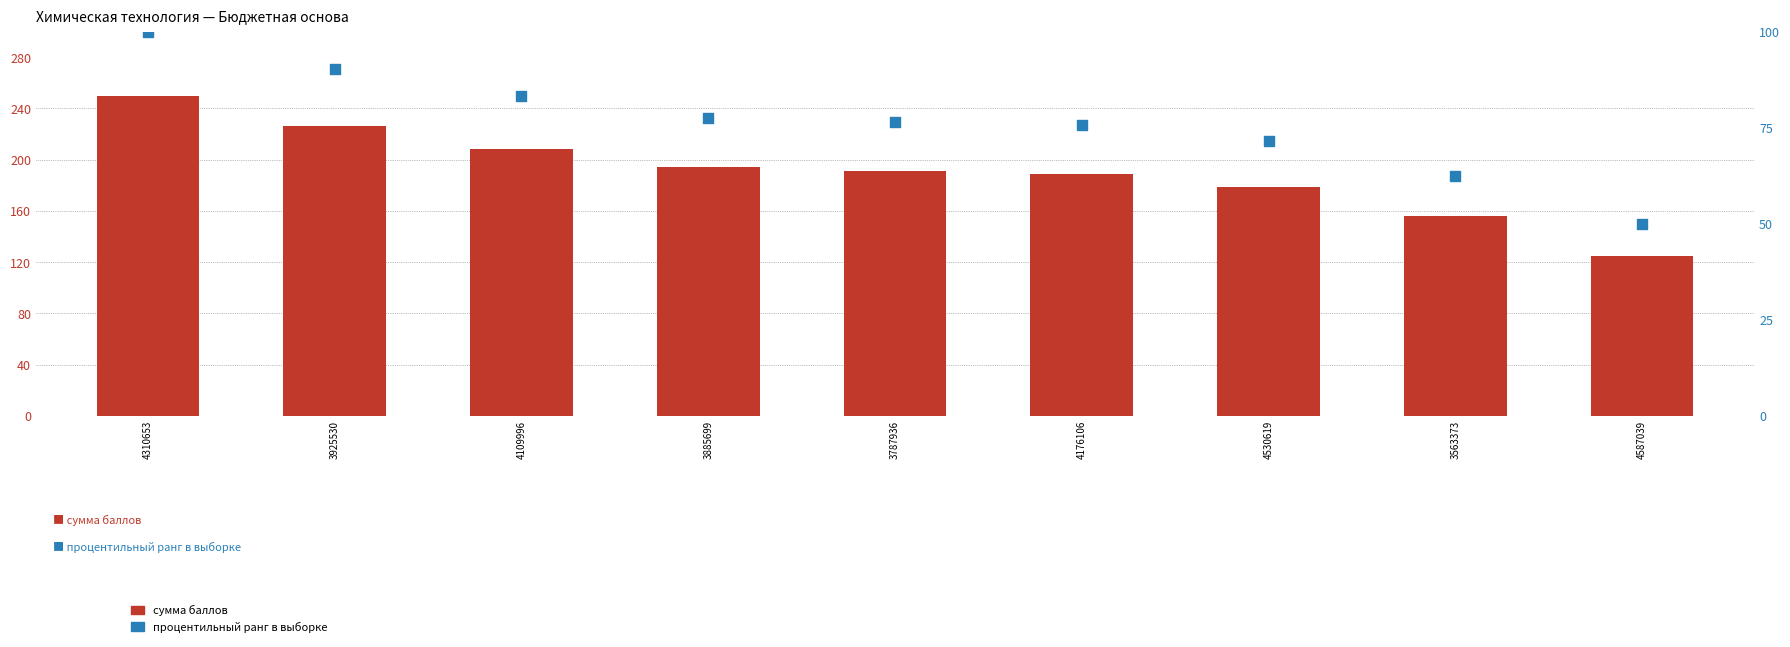

Which series reaches the minimum Y coordinate?

процентильный ранг в выборке